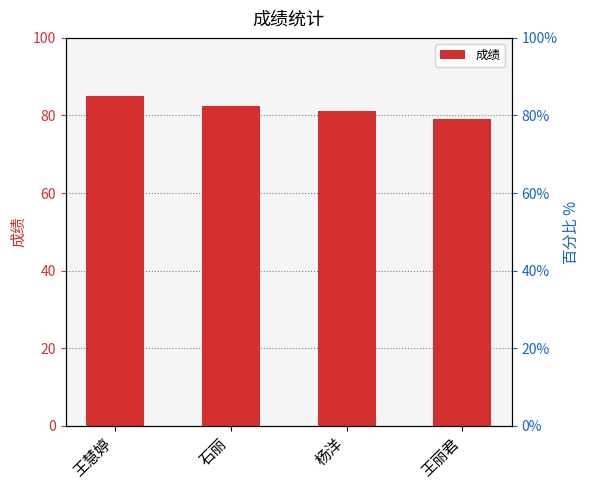

What is the approximate value at 王慧婷?

85.1